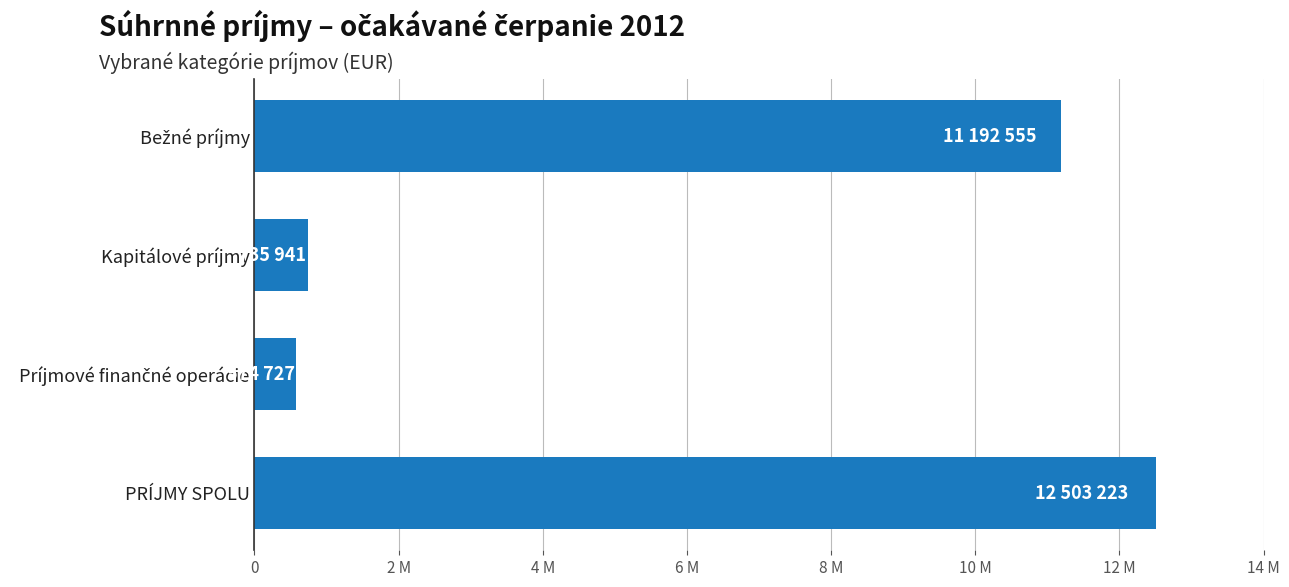

Are the bars horizontal?

Yes